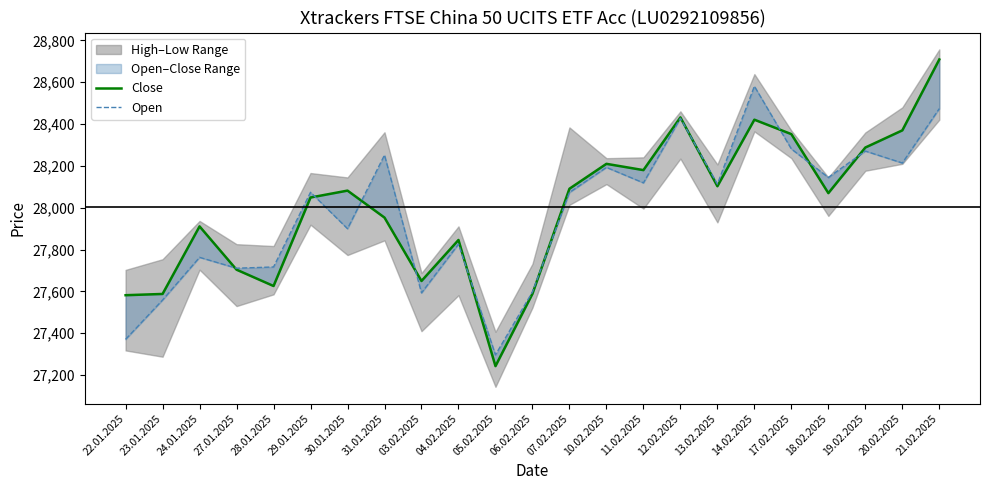

Is the value of Open at 05.02.2025 greater than the value of Close at 22.01.2025?

No